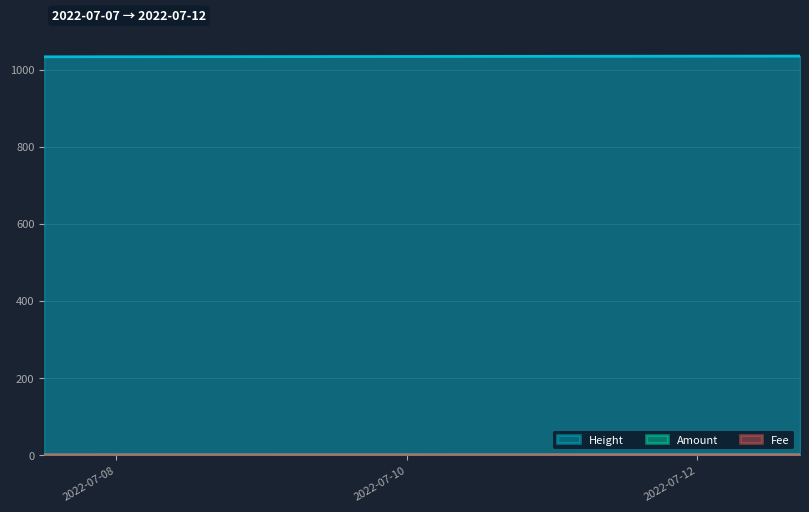

Reading left to right, what are all the values shown in this chart?

Amount: 2022-07-07 12:09:12=0.3	2022-07-07 12:13:56=0.0	2022-07-12 16:54:15=0.3	2022-07-12 16:58:32=0.0
Fee: 2022-07-07 12:09:12=0.0	2022-07-07 12:13:56=0.0	2022-07-12 16:54:15=0.0	2022-07-12 16:58:32=0.0
Height: 2022-07-07 12:09:12=1033.4	2022-07-07 12:13:56=1033.4	2022-07-12 16:54:15=1035.3	2022-07-12 16:58:32=1035.3